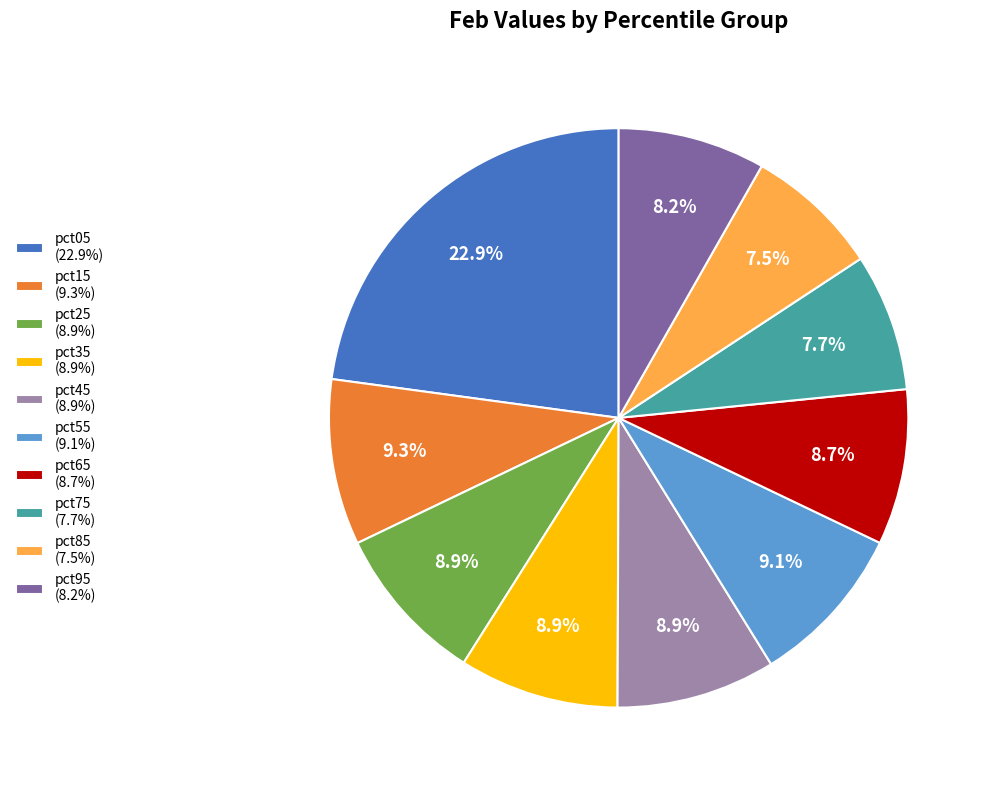

What is the ratio of the value at pct55 to the value at pct25?

1.0